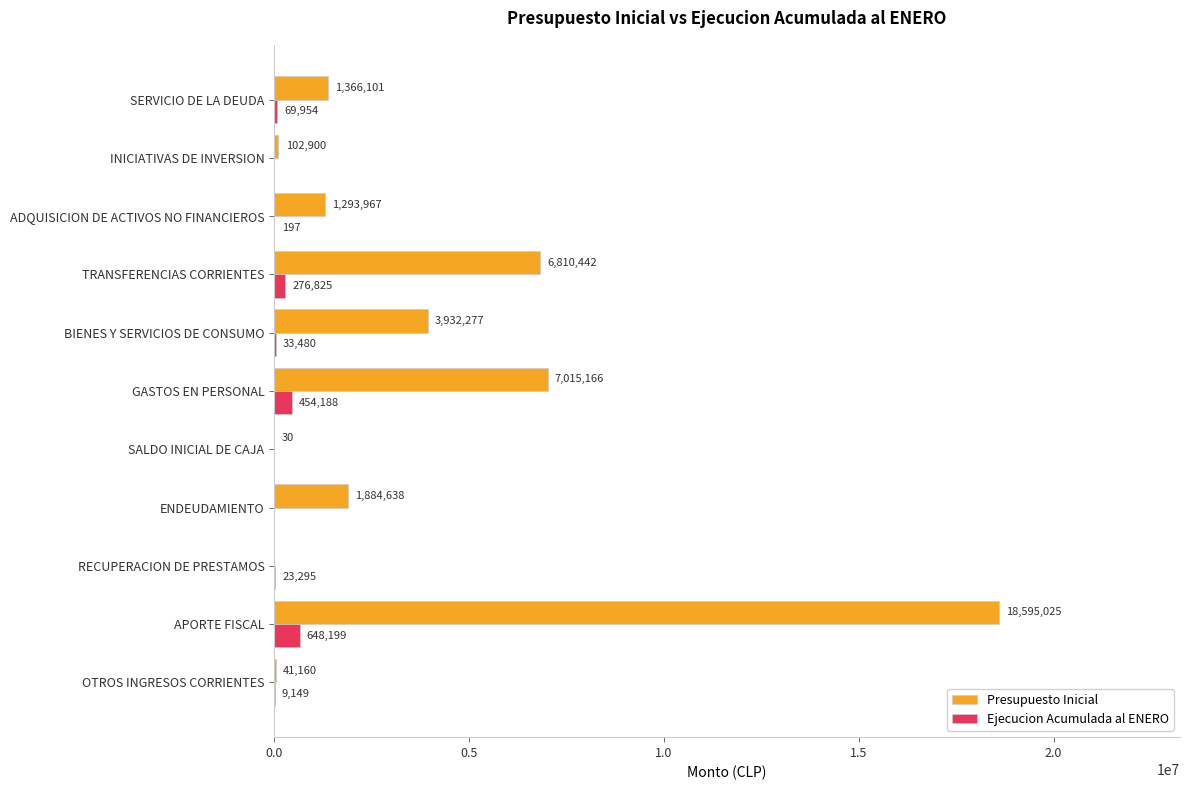

Which series has the largest total across all categories?

Presupuesto Inicial